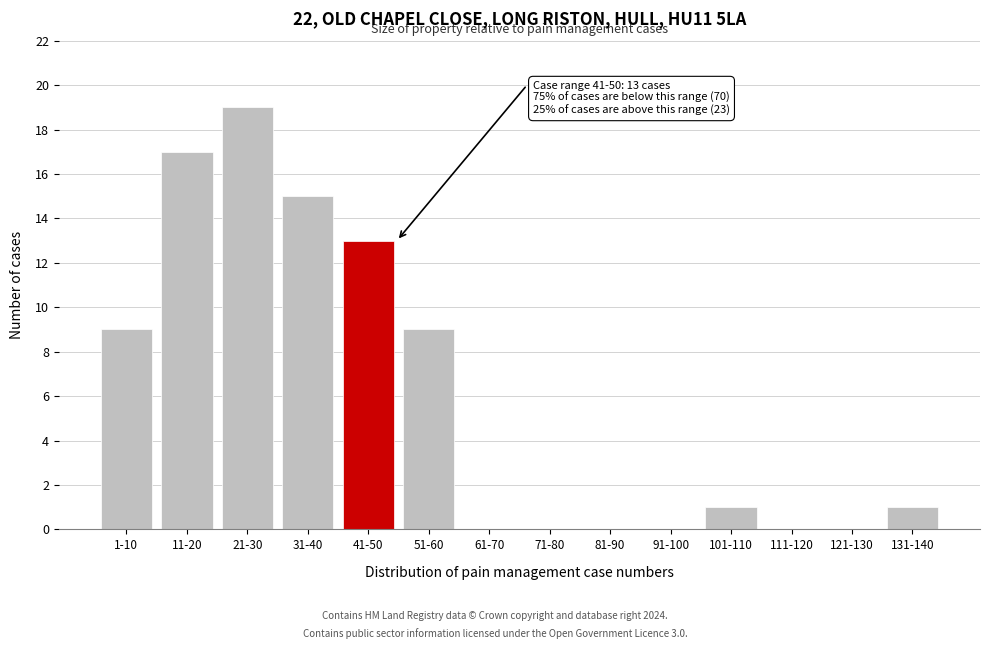

Reading left to right, extract all data points from this chart.

1-10=9	11-20=17	21-30=19	31-40=15	41-50=13	51-60=9	61-70=0	71-80=0	81-90=0	91-100=0	101-110=1	111-120=0	121-130=0	131-140=1